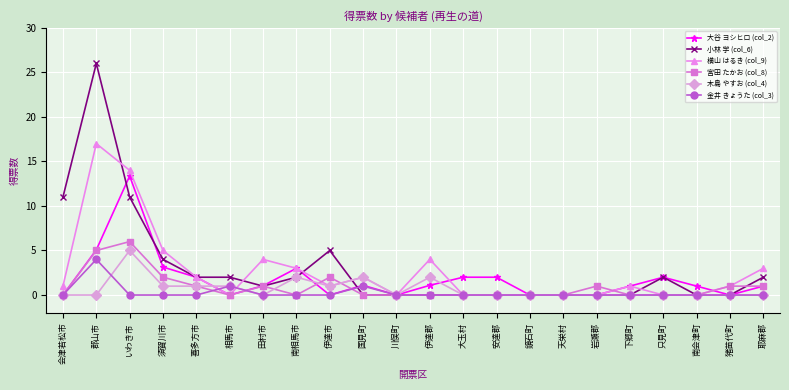

Count the 木島 やすお (col_4) values in the range 0 to 1.

18